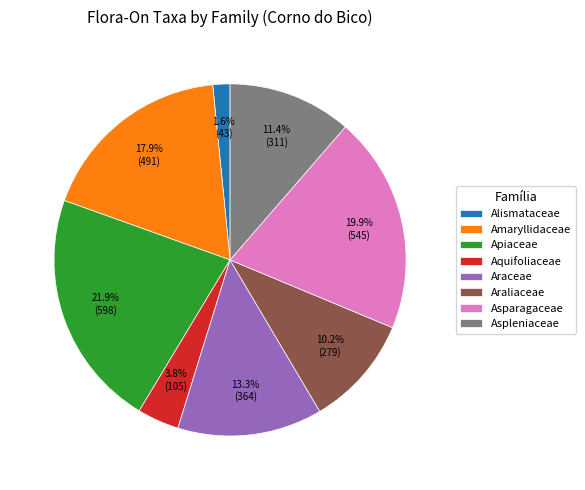

True or false: Araliaceae accounts for 10% of the total.

True